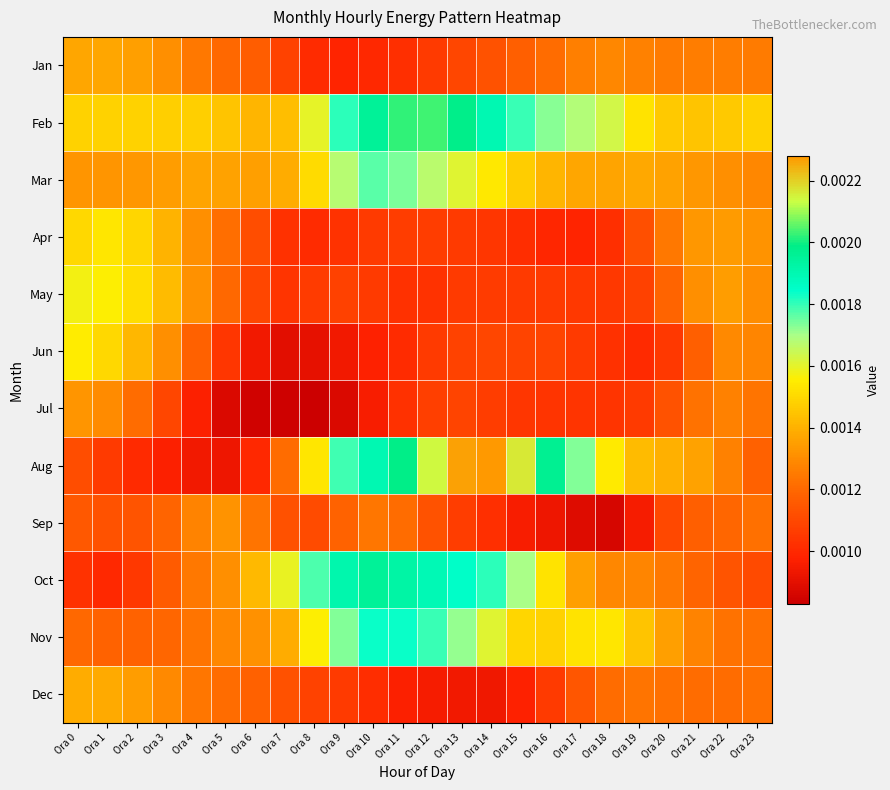

Reading right to left, extract all data points from this chart.

Jan: Ora 23=0.0	Ora 22=0.0	Ora 21=0.0	Ora 20=0.0	Ora 19=0.0	Ora 18=0.0	Ora 17=0.0	Ora 16=0.0	Ora 15=0.0	Ora 14=0.0	Ora 13=0.0	Ora 12=0.0	Ora 11=0.0	Ora 10=0.0	Ora 9=0.0	Ora 8=0.0	Ora 7=0.0	Ora 6=0.0	Ora 5=0.0	Ora 4=0.0	Ora 3=0.0	Ora 2=0.0	Ora 1=0.0	Ora 0=0.0
Feb: Ora 23=0.0	Ora 22=0.0	Ora 21=0.0	Ora 20=0.0	Ora 19=0.0	Ora 18=0.0	Ora 17=0.0	Ora 16=0.0	Ora 15=0.0	Ora 14=0.0	Ora 13=0.0	Ora 12=0.0	Ora 11=0.0	Ora 10=0.0	Ora 9=0.0	Ora 8=0.0	Ora 7=0.0	Ora 6=0.0	Ora 5=0.0	Ora 4=0.0	Ora 3=0.0	Ora 2=0.0	Ora 1=0.0	Ora 0=0.0
Mar: Ora 23=0.0	Ora 22=0.0	Ora 21=0.0	Ora 20=0.0	Ora 19=0.0	Ora 18=0.0	Ora 17=0.0	Ora 16=0.0	Ora 15=0.0	Ora 14=0.0	Ora 13=0.0	Ora 12=0.0	Ora 11=0.0	Ora 10=0.0	Ora 9=0.0	Ora 8=0.0	Ora 7=0.0	Ora 6=0.0	Ora 5=0.0	Ora 4=0.0	Ora 3=0.0	Ora 2=0.0	Ora 1=0.0	Ora 0=0.0
Apr: Ora 23=0.0	Ora 22=0.0	Ora 21=0.0	Ora 20=0.0	Ora 19=0.0	Ora 18=0.0	Ora 17=0.0	Ora 16=0.0	Ora 15=0.0	Ora 14=0.0	Ora 13=0.0	Ora 12=0.0	Ora 11=0.0	Ora 10=0.0	Ora 9=0.0	Ora 8=0.0	Ora 7=0.0	Ora 6=0.0	Ora 5=0.0	Ora 4=0.0	Ora 3=0.0	Ora 2=0.0	Ora 1=0.0	Ora 0=0.0
May: Ora 23=0.0	Ora 22=0.0	Ora 21=0.0	Ora 20=0.0	Ora 19=0.0	Ora 18=0.0	Ora 17=0.0	Ora 16=0.0	Ora 15=0.0	Ora 14=0.0	Ora 13=0.0	Ora 12=0.0	Ora 11=0.0	Ora 10=0.0	Ora 9=0.0	Ora 8=0.0	Ora 7=0.0	Ora 6=0.0	Ora 5=0.0	Ora 4=0.0	Ora 3=0.0	Ora 2=0.0	Ora 1=0.0	Ora 0=0.0
Jun: Ora 23=0.0	Ora 22=0.0	Ora 21=0.0	Ora 20=0.0	Ora 19=0.0	Ora 18=0.0	Ora 17=0.0	Ora 16=0.0	Ora 15=0.0	Ora 14=0.0	Ora 13=0.0	Ora 12=0.0	Ora 11=0.0	Ora 10=0.0	Ora 9=0.0	Ora 8=0.0	Ora 7=0.0	Ora 6=0.0	Ora 5=0.0	Ora 4=0.0	Ora 3=0.0	Ora 2=0.0	Ora 1=0.0	Ora 0=0.0
Jul: Ora 23=0.0	Ora 22=0.0	Ora 21=0.0	Ora 20=0.0	Ora 19=0.0	Ora 18=0.0	Ora 17=0.0	Ora 16=0.0	Ora 15=0.0	Ora 14=0.0	Ora 13=0.0	Ora 12=0.0	Ora 11=0.0	Ora 10=0.0	Ora 9=0.0	Ora 8=0.0	Ora 7=0.0	Ora 6=0.0	Ora 5=0.0	Ora 4=0.0	Ora 3=0.0	Ora 2=0.0	Ora 1=0.0	Ora 0=0.0
Aug: Ora 23=0.0	Ora 22=0.0	Ora 21=0.0	Ora 20=0.0	Ora 19=0.0	Ora 18=0.0	Ora 17=0.0	Ora 16=0.0	Ora 15=0.0	Ora 14=0.0	Ora 13=0.0	Ora 12=0.0	Ora 11=0.0	Ora 10=0.0	Ora 9=0.0	Ora 8=0.0	Ora 7=0.0	Ora 6=0.0	Ora 5=0.0	Ora 4=0.0	Ora 3=0.0	Ora 2=0.0	Ora 1=0.0	Ora 0=0.0
Sep: Ora 23=0.0	Ora 22=0.0	Ora 21=0.0	Ora 20=0.0	Ora 19=0.0	Ora 18=0.0	Ora 17=0.0	Ora 16=0.0	Ora 15=0.0	Ora 14=0.0	Ora 13=0.0	Ora 12=0.0	Ora 11=0.0	Ora 10=0.0	Ora 9=0.0	Ora 8=0.0	Ora 7=0.0	Ora 6=0.0	Ora 5=0.0	Ora 4=0.0	Ora 3=0.0	Ora 2=0.0	Ora 1=0.0	Ora 0=0.0
Oct: Ora 23=0.0	Ora 22=0.0	Ora 21=0.0	Ora 20=0.0	Ora 19=0.0	Ora 18=0.0	Ora 17=0.0	Ora 16=0.0	Ora 15=0.0	Ora 14=0.0	Ora 13=0.0	Ora 12=0.0	Ora 11=0.0	Ora 10=0.0	Ora 9=0.0	Ora 8=0.0	Ora 7=0.0	Ora 6=0.0	Ora 5=0.0	Ora 4=0.0	Ora 3=0.0	Ora 2=0.0	Ora 1=0.0	Ora 0=0.0
Nov: Ora 23=0.0	Ora 22=0.0	Ora 21=0.0	Ora 20=0.0	Ora 19=0.0	Ora 18=0.0	Ora 17=0.0	Ora 16=0.0	Ora 15=0.0	Ora 14=0.0	Ora 13=0.0	Ora 12=0.0	Ora 11=0.0	Ora 10=0.0	Ora 9=0.0	Ora 8=0.0	Ora 7=0.0	Ora 6=0.0	Ora 5=0.0	Ora 4=0.0	Ora 3=0.0	Ora 2=0.0	Ora 1=0.0	Ora 0=0.0
Dec: Ora 23=0.0	Ora 22=0.0	Ora 21=0.0	Ora 20=0.0	Ora 19=0.0	Ora 18=0.0	Ora 17=0.0	Ora 16=0.0	Ora 15=0.0	Ora 14=0.0	Ora 13=0.0	Ora 12=0.0	Ora 11=0.0	Ora 10=0.0	Ora 9=0.0	Ora 8=0.0	Ora 7=0.0	Ora 6=0.0	Ora 5=0.0	Ora 4=0.0	Ora 3=0.0	Ora 2=0.0	Ora 1=0.0	Ora 0=0.0